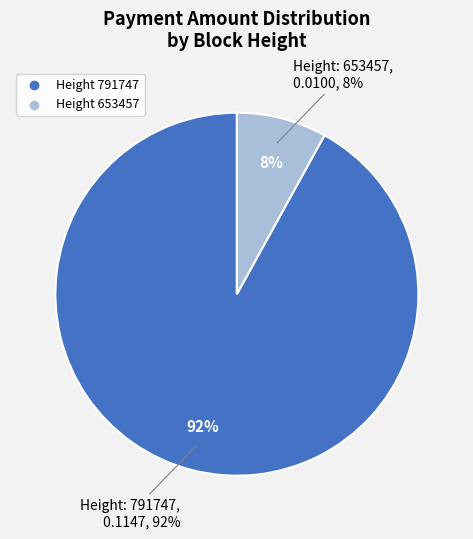

What is the largest slice in the pie chart?

791747